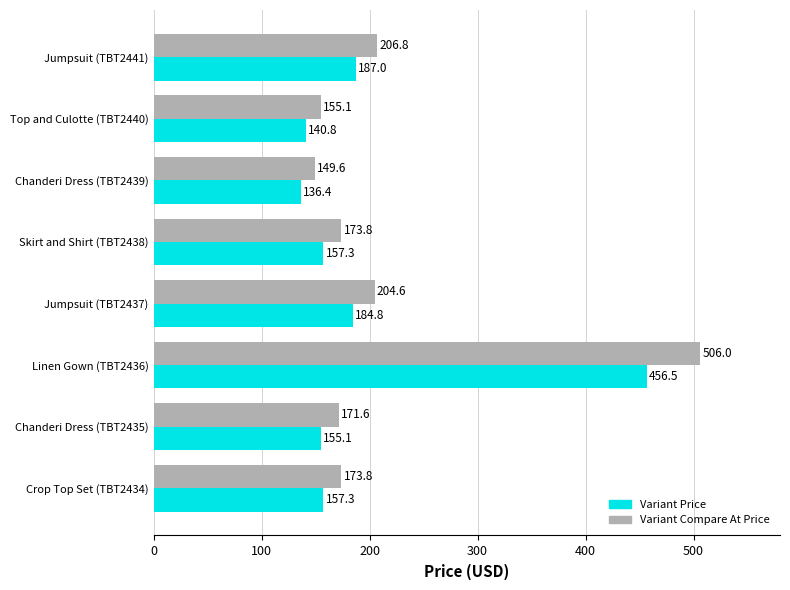

At which category does the chart reach its peak across all series?

Linen Gown (TBT2436)